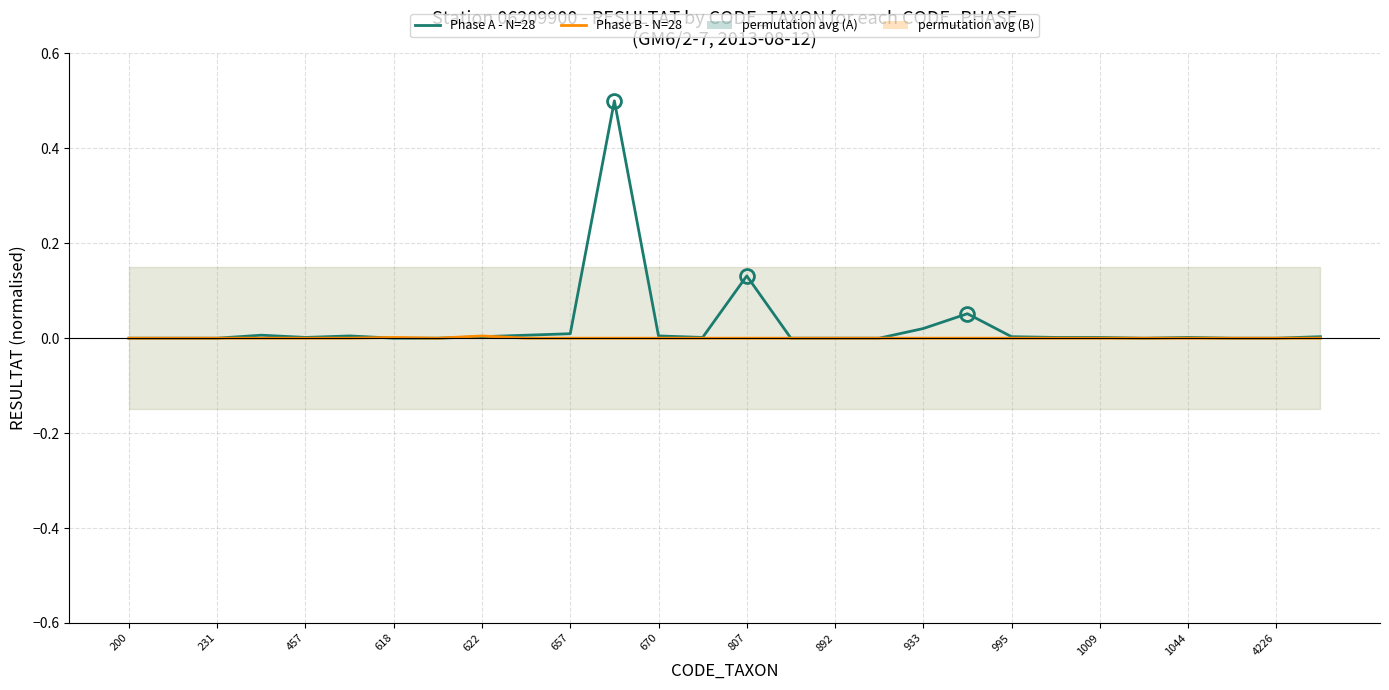

The Phase B - N=28 series shows 0.0 at 892. True or false?

False